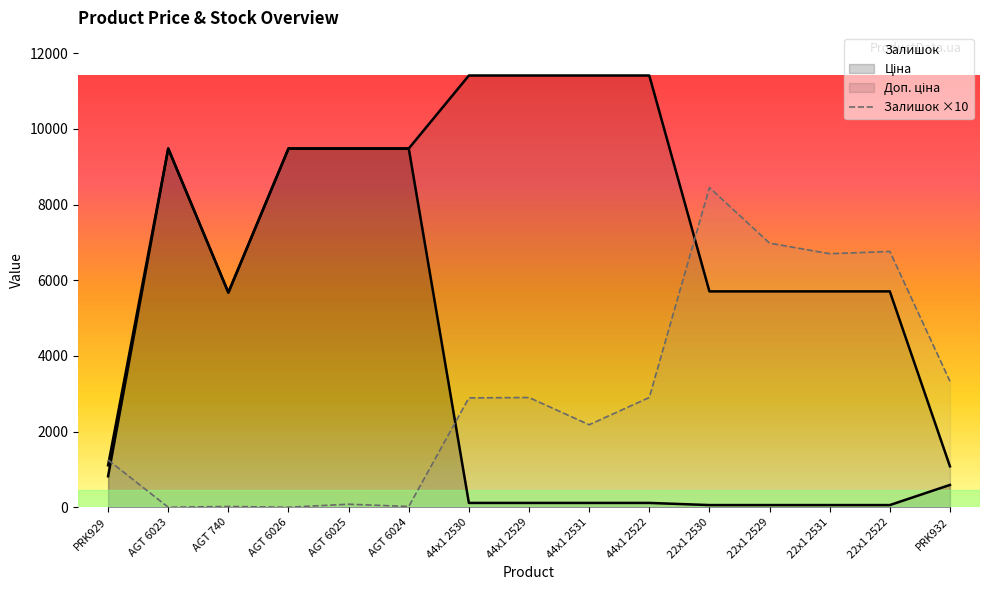

True or false: Доп. ціна has a value of 638.4 at PRK929.

False